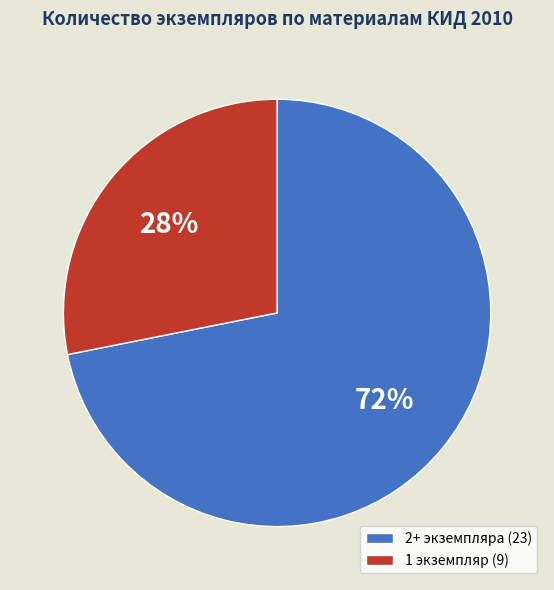

To the nearest percent, what portion does 1 экземпляр (9) represent?

28%